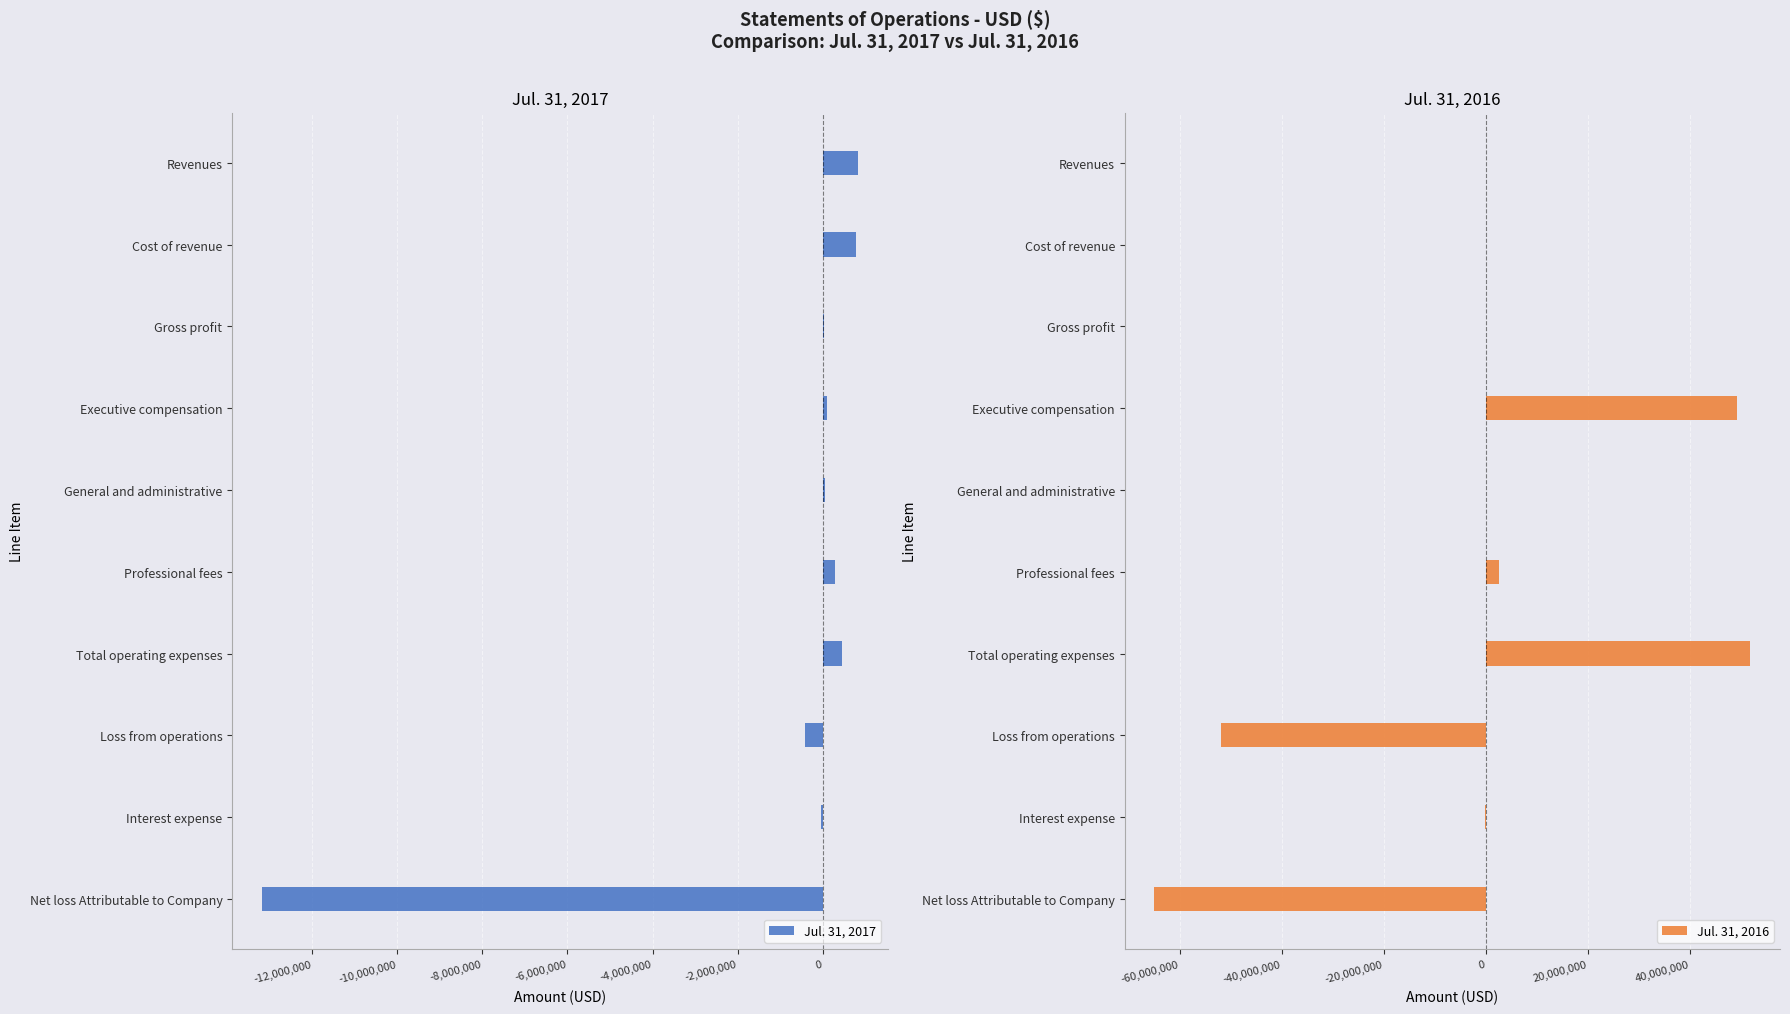

The Jul. 31, 2016 series shows 7500 at Cost of revenue. True or false?

True